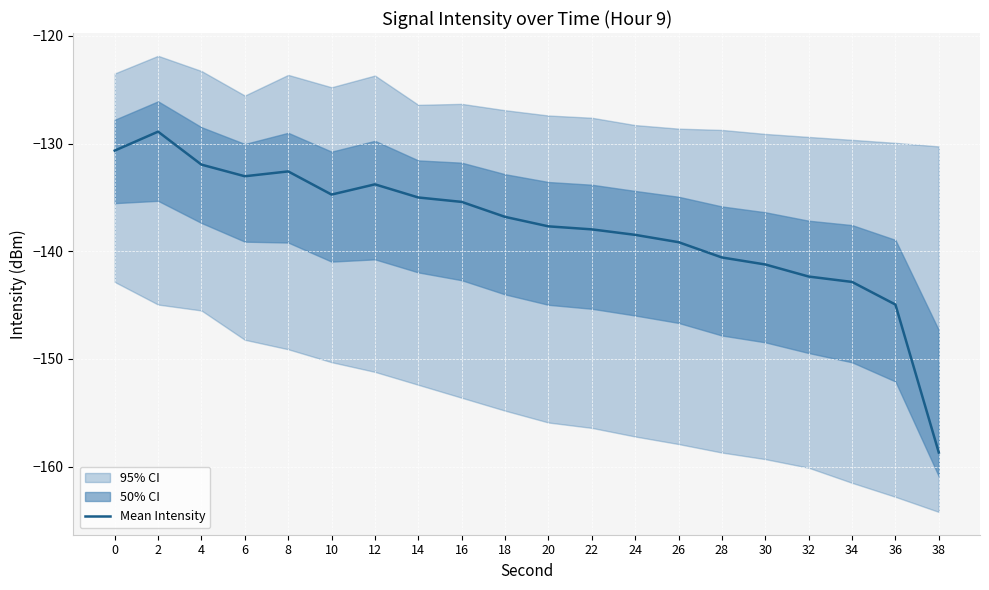

Rank the categories by value from lowest to highest.

38, 36, 34, 32, 30, 28, 26, 24, 22, 20, 18, 16, 14, 10, 12, 6, 8, 4, 0, 2